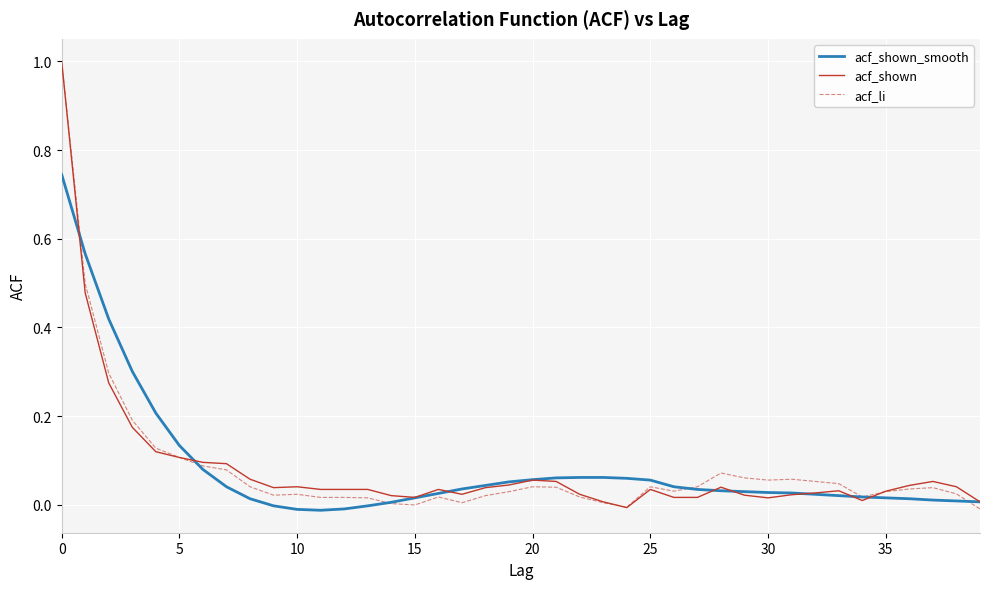

What are all the series names shown in the legend?

acf_shown_smooth, acf_shown, acf_li